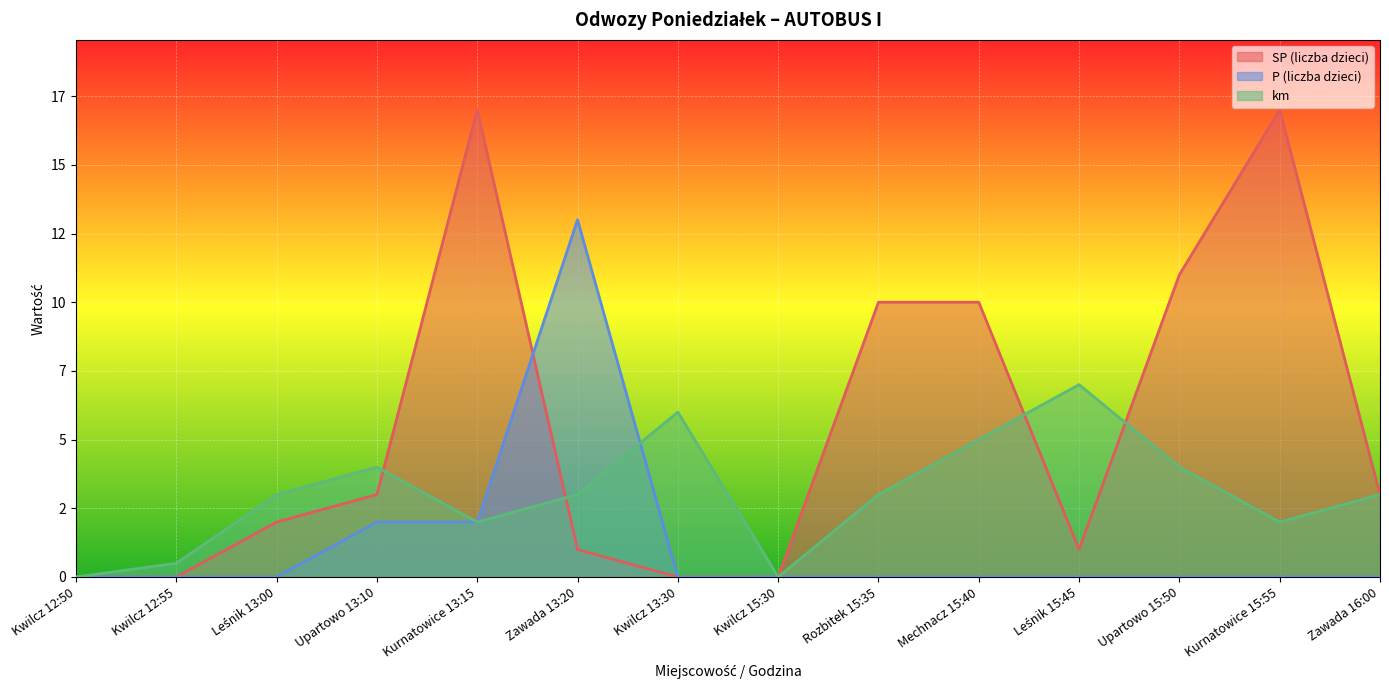

What is the maximum value for km?

7.0